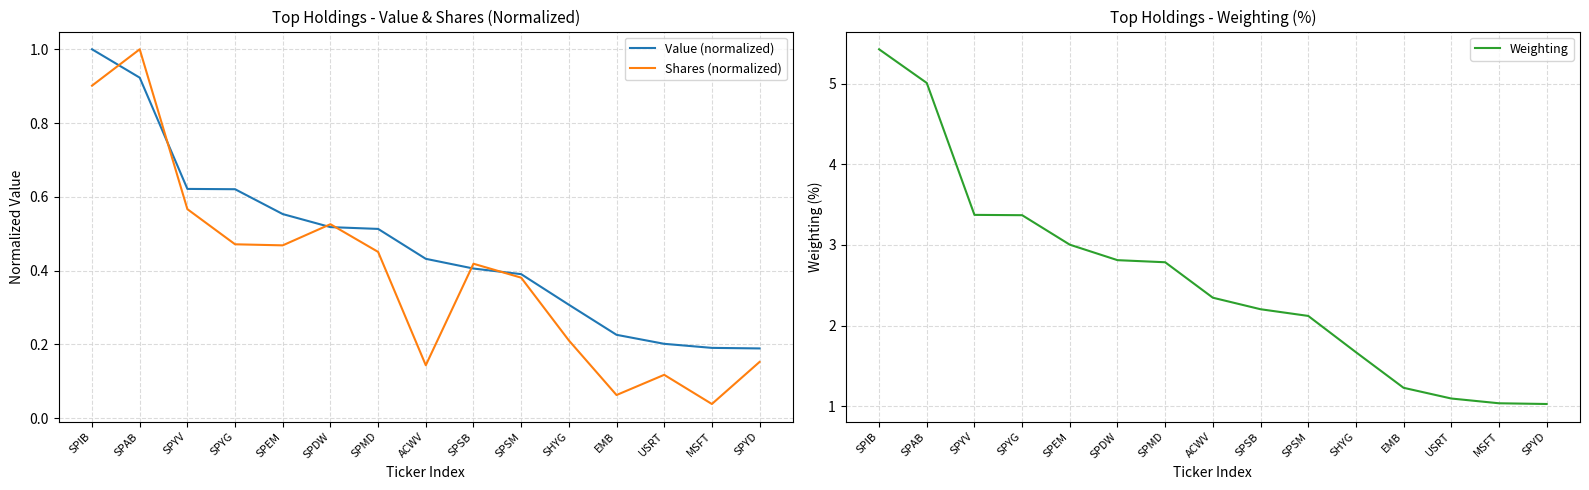

What is the average value of the Value (normalized) series?

0.5